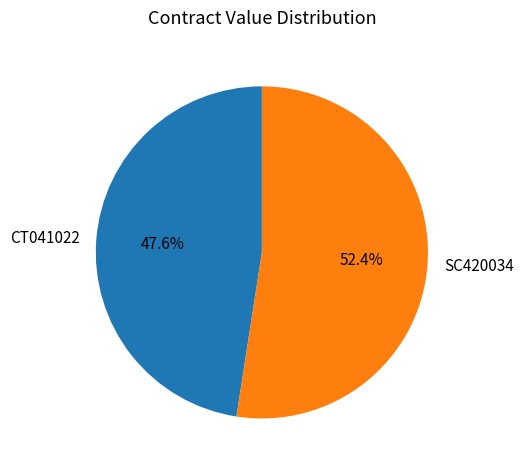

Rank the categories by value from highest to lowest.

SC420034, CT041022